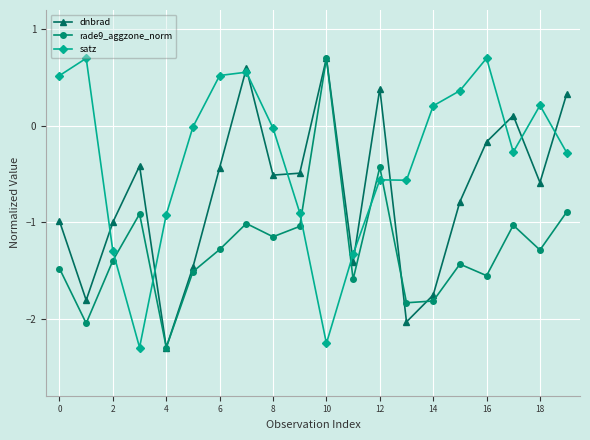

List the series in order of their overall mean, lowest first.

rade9_aggzone_norm, dnbrad, satz